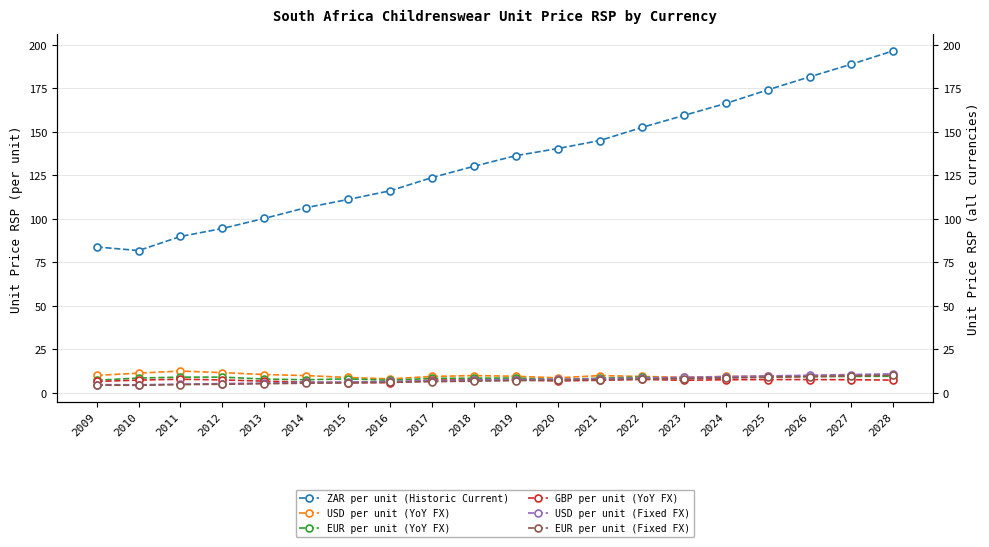

The EUR per unit (YoY FX) series shows 12.8 at 2012. True or false?

False